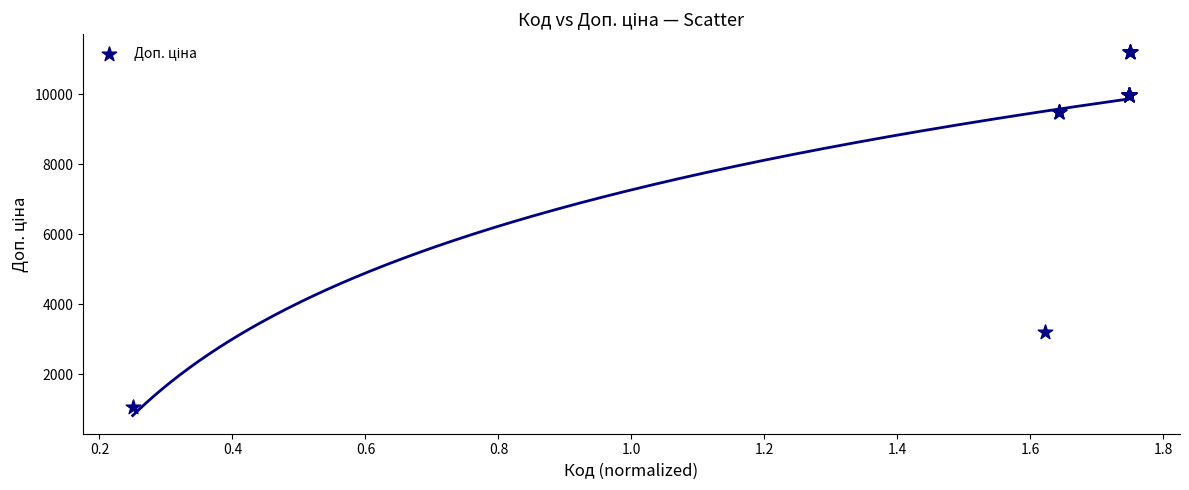

What Y value in the scatter plot is closest to 6134?

3205.0